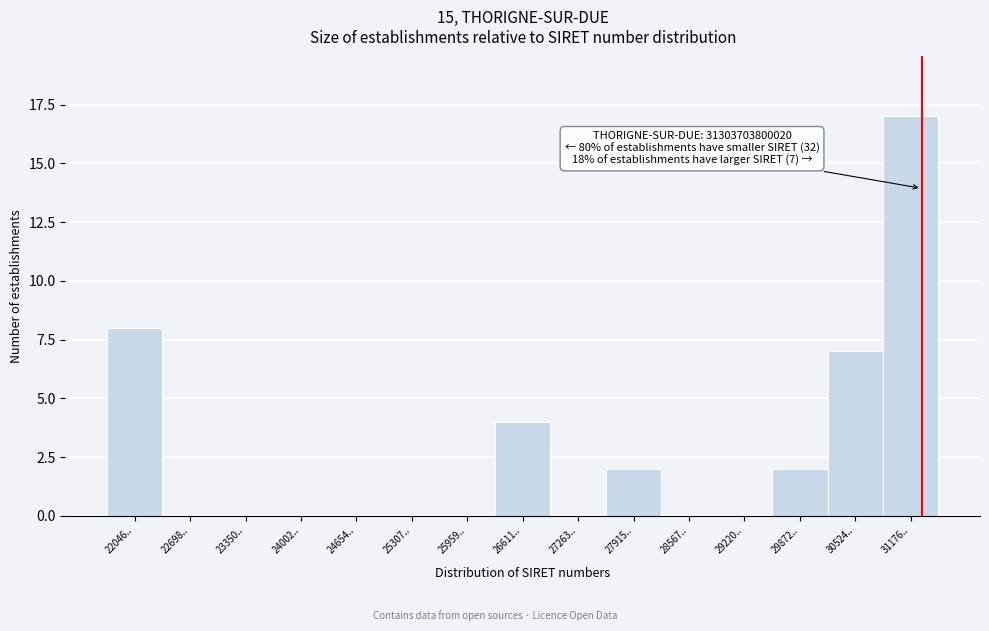

Reading right to left, list all the values displayed in this chart.

31176..=17	30524..=7	29872..=2	29220..=0	28567..=0	27915..=2	27263..=0	26611..=4	25959..=0	25307..=0	24654..=0	24002..=0	23350..=0	22698..=0	22046..=8